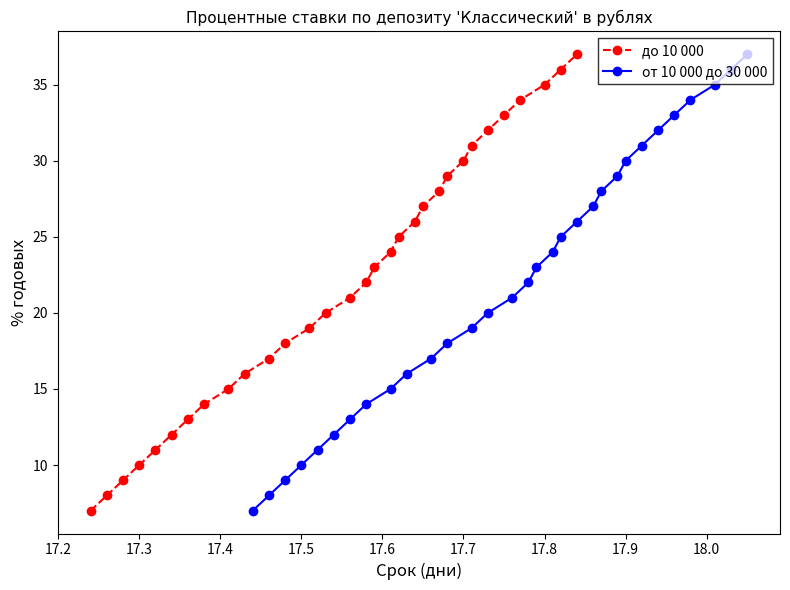

True or false: от 10 000 до 30 000 and до 10 000 intersect in this chart.

False